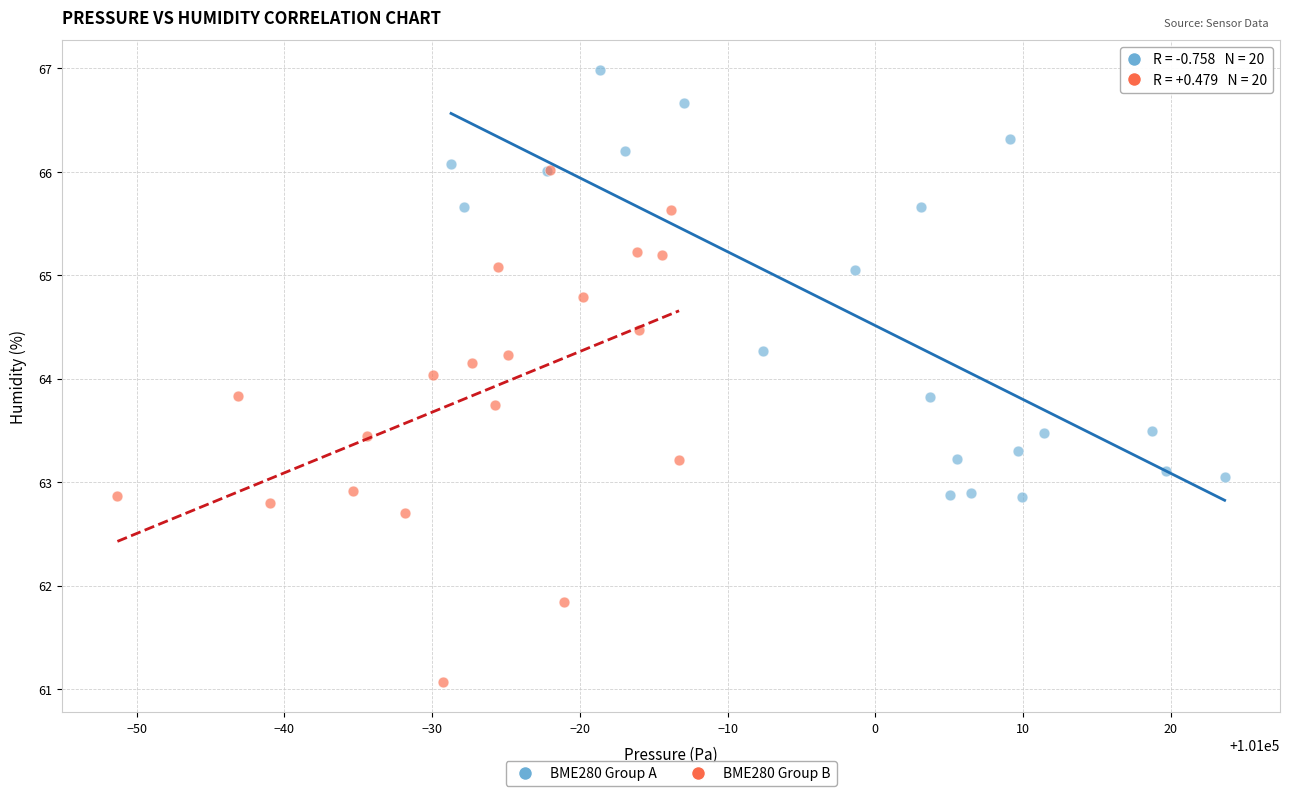

Which series has the largest Y range (max minus min)?

BME280 Group B